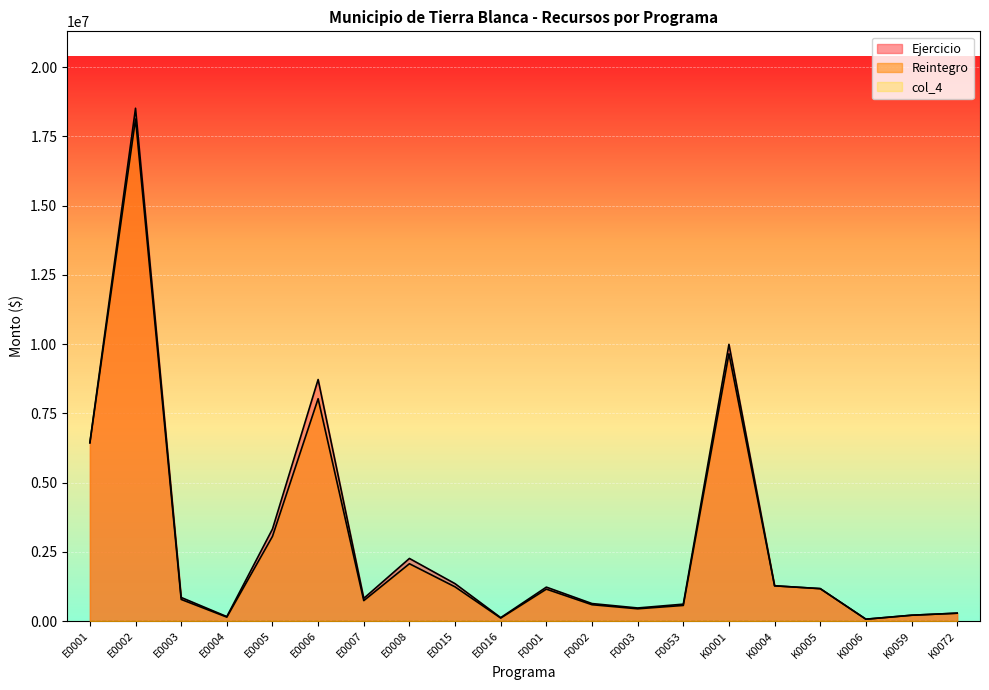

What is the difference between the Ejercicio values at E0003 and K0059?

641404.4